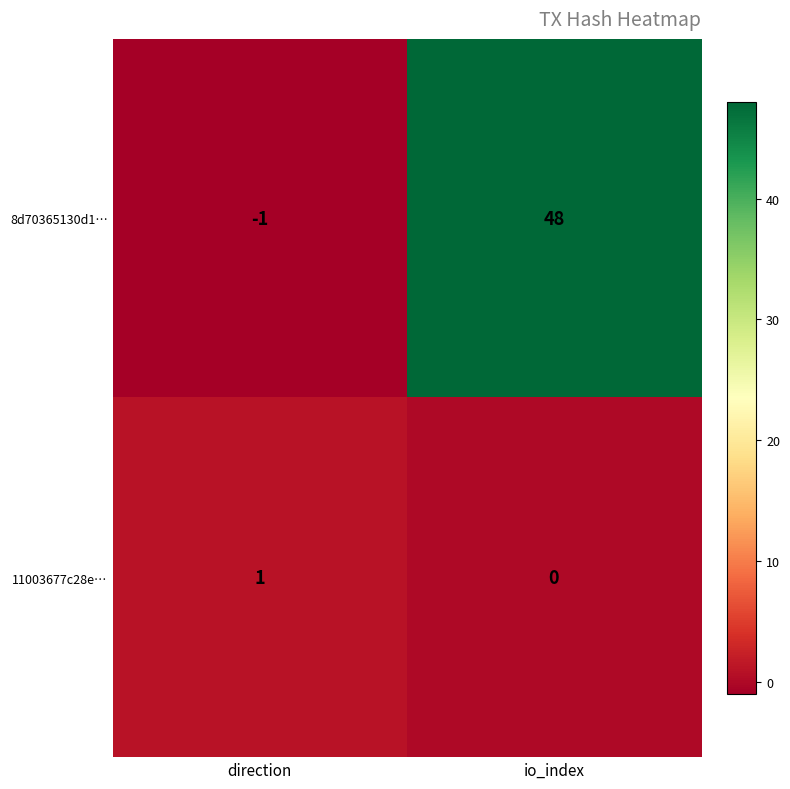

What is the maximum value shown in the chart?

48